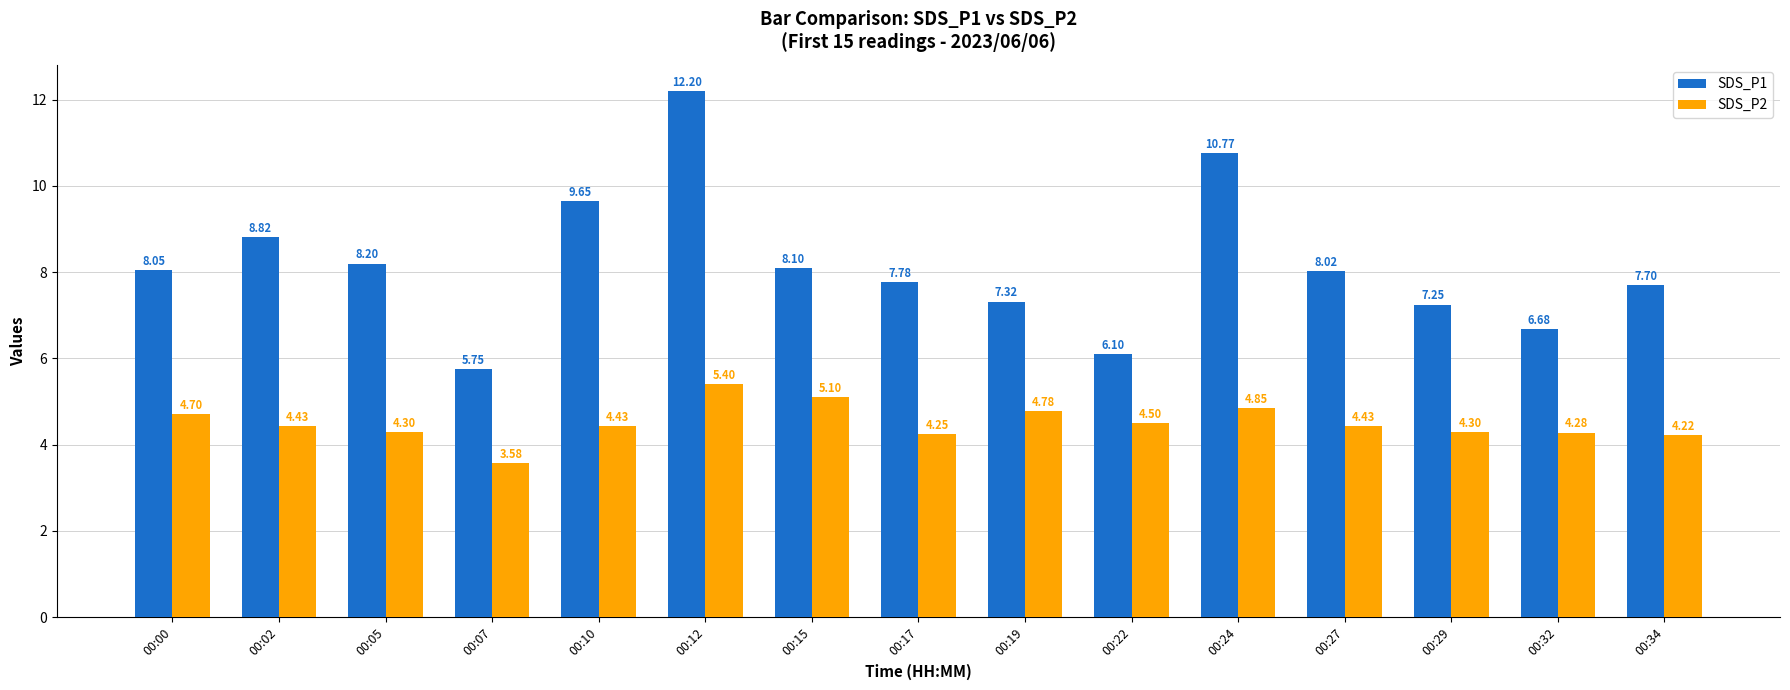

Where does the SDS_P2 series first go above 4?

00:00